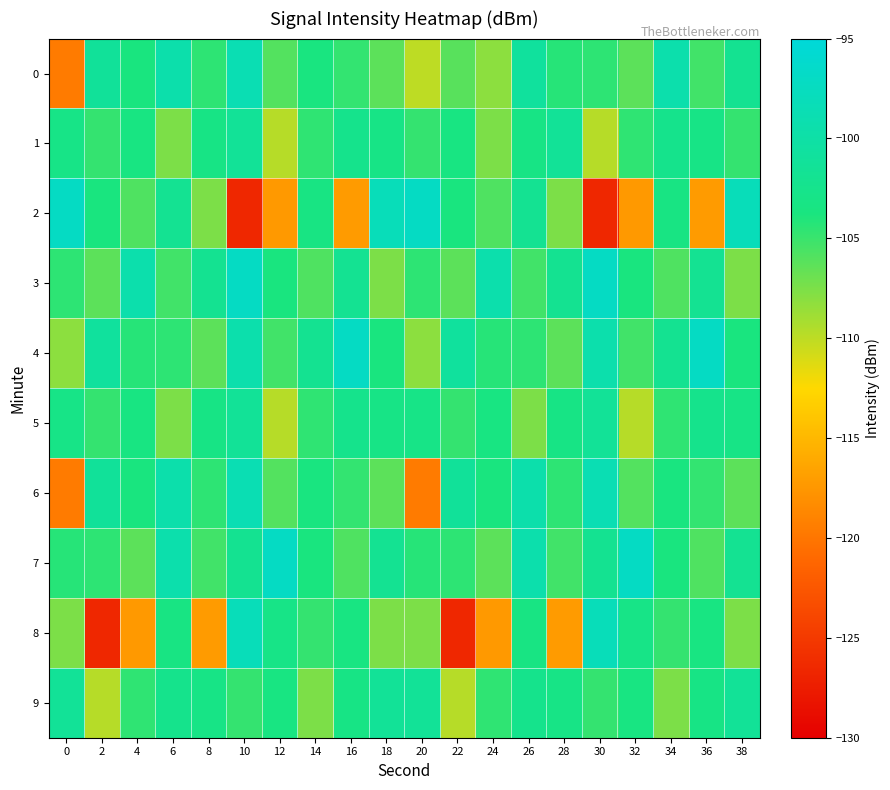

Which series has the largest total across all categories?

7